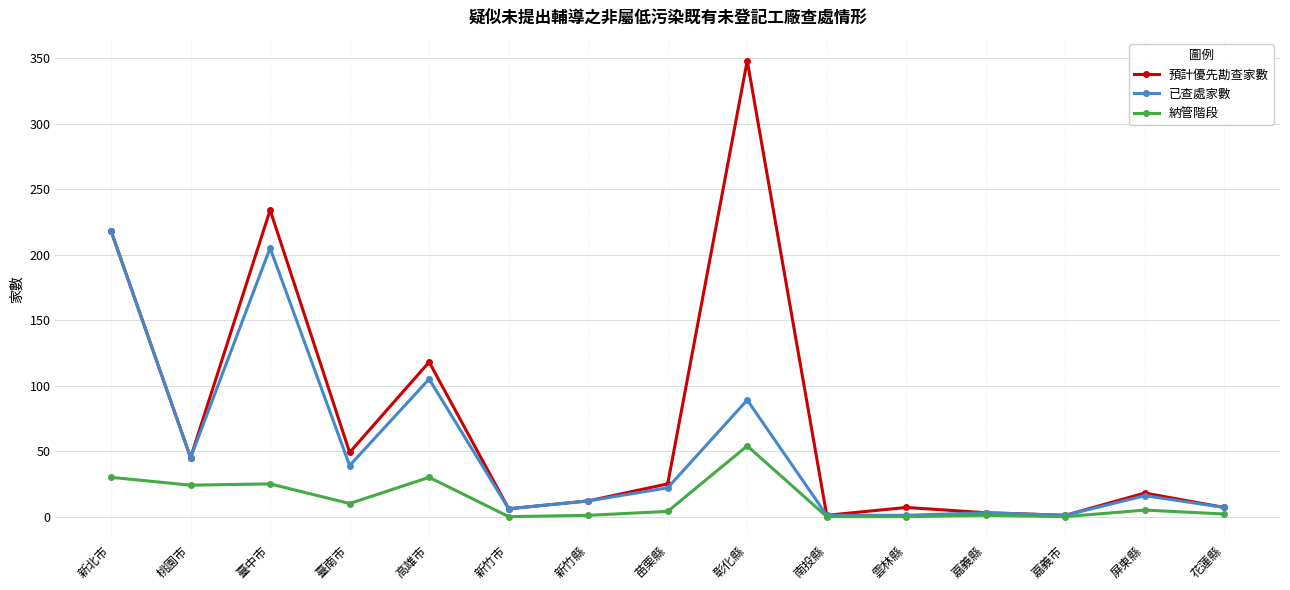

Which series has the widest spread of values?

預計優先勘查家數